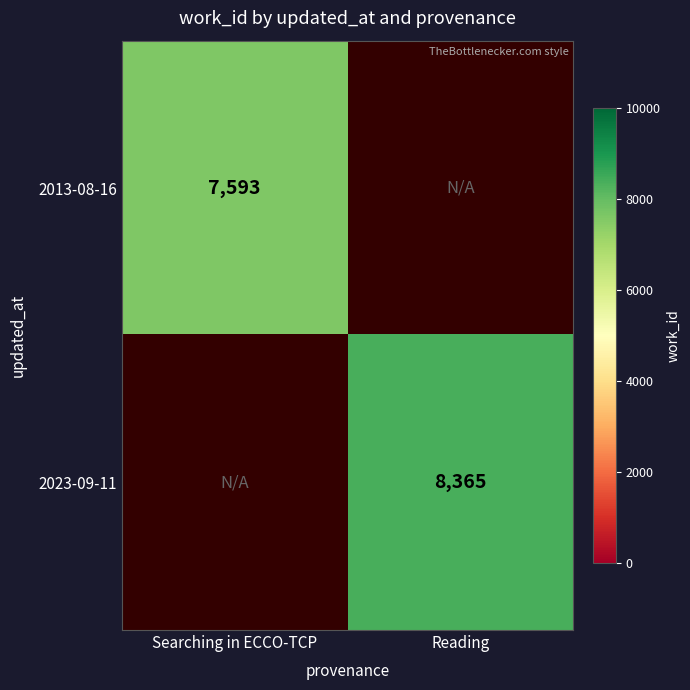

The value of 2013-08-16 at Searching in ECCO-TCP is 2879. True or false?

False